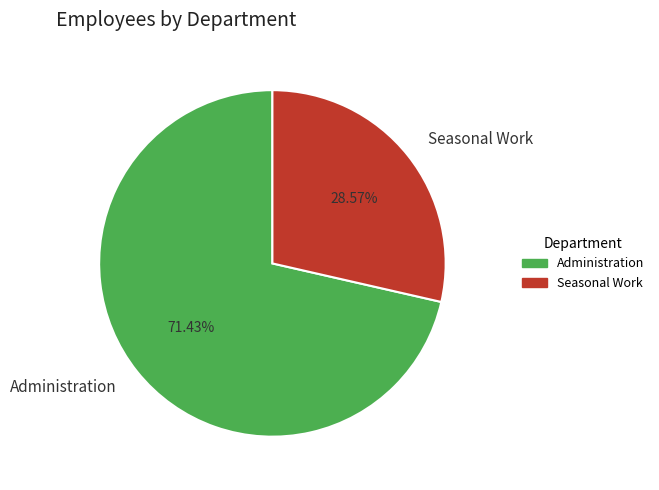

Is Seasonal Work the majority of the pie?

No